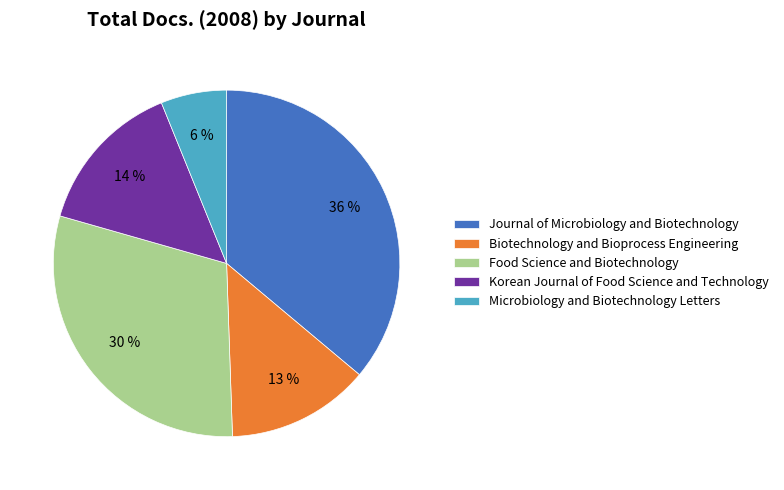

How many slices are in this pie chart?

5